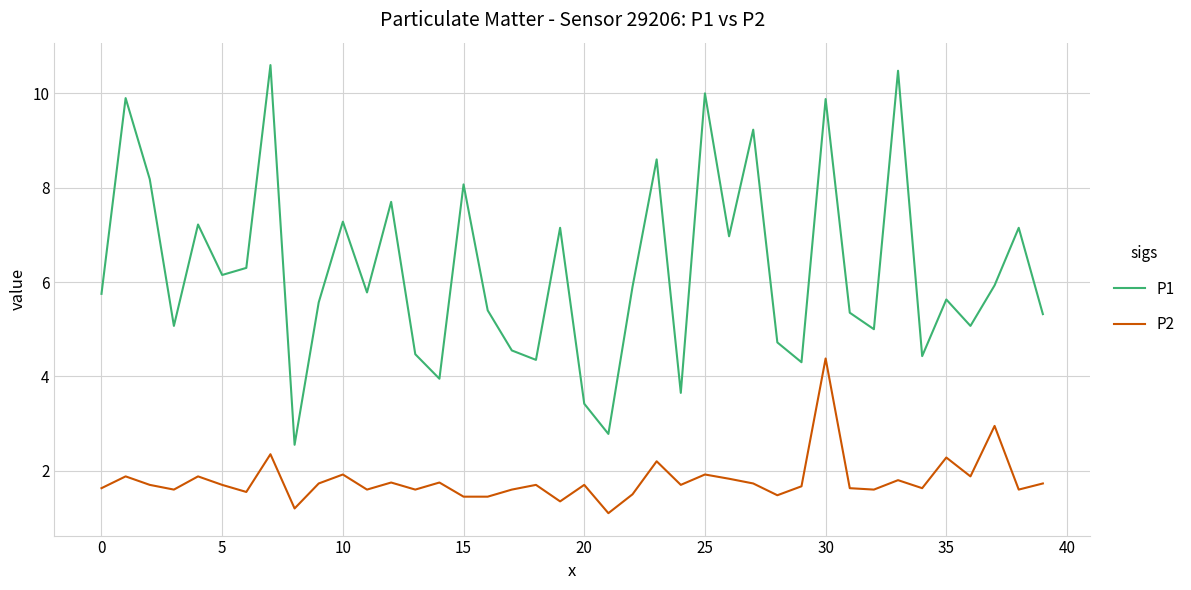

Count the number of categories in the chart.

40